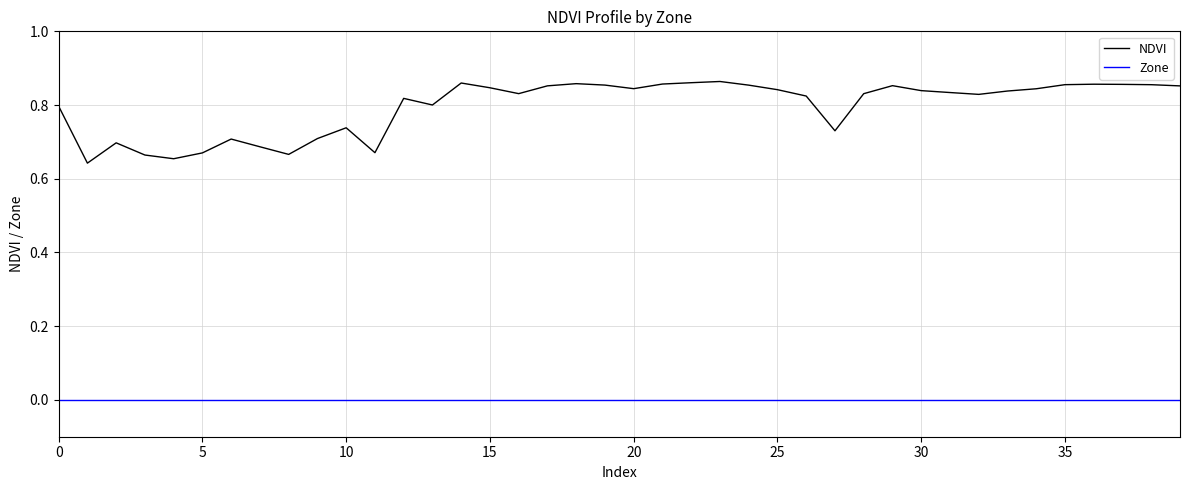

List the series in order of their peak value, highest first.

NDVI, Zone